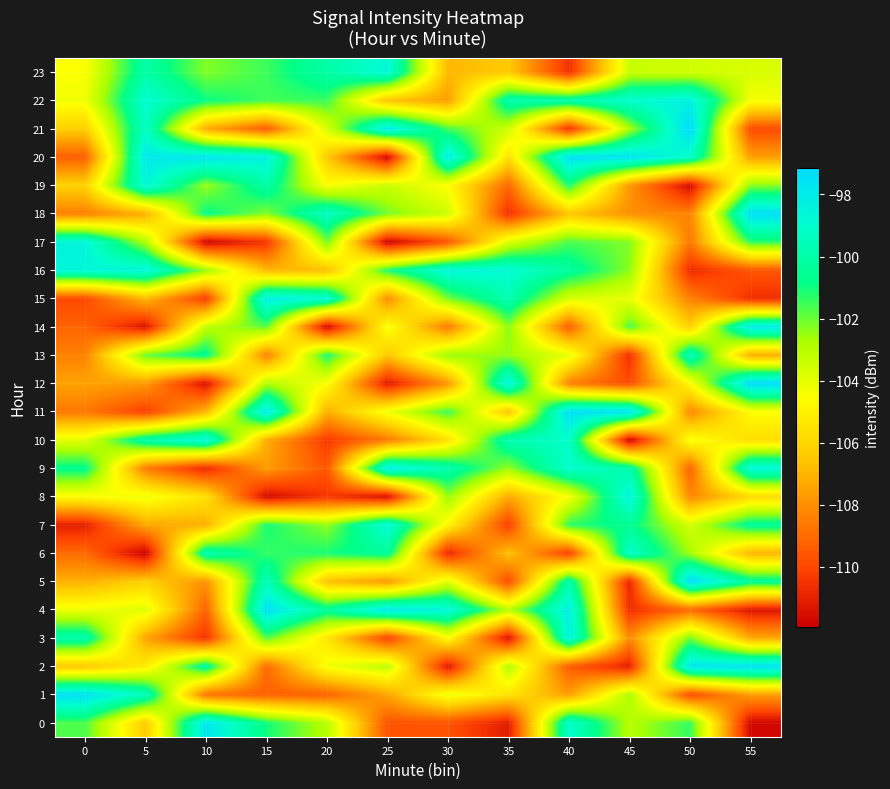

Reading left to right, extract all data points from this chart.

0: 0=-101.7	5=-106.4	10=-97.7	15=-101.0	20=-103.0	25=-109.7	30=-109.7	35=-111.1	40=-99.0	45=-103.0	50=-101.4	55=-111.7
1: 0=-97.5	5=-99.5	10=-108.8	15=-109.3	20=-109.2	25=-107.4	30=-104.1	35=-105.5	40=-107.6	45=-102.8	50=-109.9	55=-107.6
2: 0=-106.5	5=-105.2	10=-100.2	15=-109.0	20=-104.3	25=-103.1	30=-111.3	35=-102.9	40=-109.4	45=-111.0	50=-97.8	55=-97.5
3: 0=-99.9	5=-107.4	10=-110.5	15=-101.7	20=-105.4	25=-110.2	30=-104.6	35=-111.5	40=-98.4	45=-108.1	50=-102.1	55=-107.3
4: 0=-104.2	5=-103.8	10=-109.2	15=-97.5	20=-100.4	25=-97.9	30=-98.6	35=-103.0	40=-98.2	45=-110.7	50=-109.1	55=-111.3
5: 0=-107.1	5=-106.2	10=-107.9	15=-99.6	20=-106.6	25=-107.8	30=-103.9	35=-109.9	40=-100.0	45=-110.9	50=-97.2	55=-100.4
6: 0=-109.0	5=-111.9	10=-99.8	15=-101.4	20=-101.1	25=-100.4	30=-110.9	35=-106.6	40=-110.3	45=-99.1	50=-102.7	55=-107.0
7: 0=-111.0	5=-107.3	10=-107.1	15=-101.1	20=-102.4	25=-98.7	30=-104.9	35=-110.2	40=-101.3	45=-100.6	50=-103.6	55=-100.4
8: 0=-104.6	5=-104.2	10=-105.6	15=-111.6	20=-110.4	25=-111.5	30=-102.5	35=-107.3	40=-104.4	45=-98.4	50=-108.3	55=-105.8
9: 0=-100.7	5=-108.6	10=-110.8	15=-107.7	20=-109.6	25=-98.1	30=-99.9	35=-102.5	40=-98.9	45=-99.9	50=-109.2	55=-98.6
10: 0=-103.9	5=-99.9	10=-98.6	15=-107.2	20=-110.3	25=-108.6	30=-105.6	35=-99.7	40=-99.1	45=-111.9	50=-104.3	55=-105.7
11: 0=-108.7	5=-110.2	10=-106.9	15=-97.9	20=-107.2	25=-104.2	30=-101.5	35=-106.5	40=-97.4	45=-97.6	50=-108.2	55=-104.5
12: 0=-107.5	5=-107.7	10=-111.4	15=-102.9	20=-104.5	25=-111.2	30=-107.8	35=-98.4	40=-108.4	45=-109.8	50=-104.7	55=-97.2
13: 0=-108.4	5=-101.9	10=-100.6	15=-108.4	20=-101.1	25=-106.5	30=-102.5	35=-102.5	40=-104.0	45=-110.6	50=-99.5	55=-107.2
14: 0=-109.2	5=-111.4	10=-103.1	15=-101.8	20=-111.8	25=-104.3	30=-108.6	35=-102.3	40=-109.4	45=-101.6	50=-106.2	55=-97.9
15: 0=-109.9	5=-106.9	10=-110.3	15=-98.1	20=-98.8	25=-108.1	30=-102.1	35=-99.7	40=-103.7	45=-104.1	50=-108.4	55=-110.6
16: 0=-98.5	5=-98.5	10=-102.5	15=-106.9	20=-106.8	25=-101.1	30=-98.5	35=-98.7	40=-100.3	45=-102.4	50=-110.7	55=-109.6
17: 0=-98.5	5=-102.9	10=-111.9	15=-110.5	20=-102.0	25=-111.9	30=-109.6	35=-103.8	40=-101.6	45=-102.2	50=-108.6	55=-101.3
18: 0=-108.4	5=-107.1	10=-100.8	15=-102.3	20=-99.3	25=-102.1	30=-103.5	35=-110.6	40=-106.5	45=-108.0	50=-108.3	55=-97.4
19: 0=-106.1	5=-98.6	10=-102.5	15=-100.1	20=-104.5	25=-103.3	30=-104.6	35=-109.1	40=-101.2	45=-107.8	50=-111.6	55=-102.3
20: 0=-109.3	5=-97.9	10=-97.7	15=-98.3	20=-106.4	25=-111.8	30=-98.1	35=-105.6	40=-97.5	45=-97.5	50=-99.2	55=-107.6
21: 0=-106.2	5=-99.2	10=-107.2	15=-109.5	20=-103.6	25=-98.0	30=-101.6	35=-103.4	40=-110.5	45=-102.8	50=-97.1	55=-109.9
22: 0=-104.2	5=-98.8	10=-100.9	15=-101.5	20=-101.5	25=-106.6	30=-107.6	35=-99.9	40=-99.8	45=-99.0	50=-98.3	55=-104.3
23: 0=-104.5	5=-100.0	10=-102.3	15=-101.5	20=-100.1	25=-98.6	30=-106.9	35=-106.4	40=-110.6	45=-103.3	50=-103.5	55=-103.7